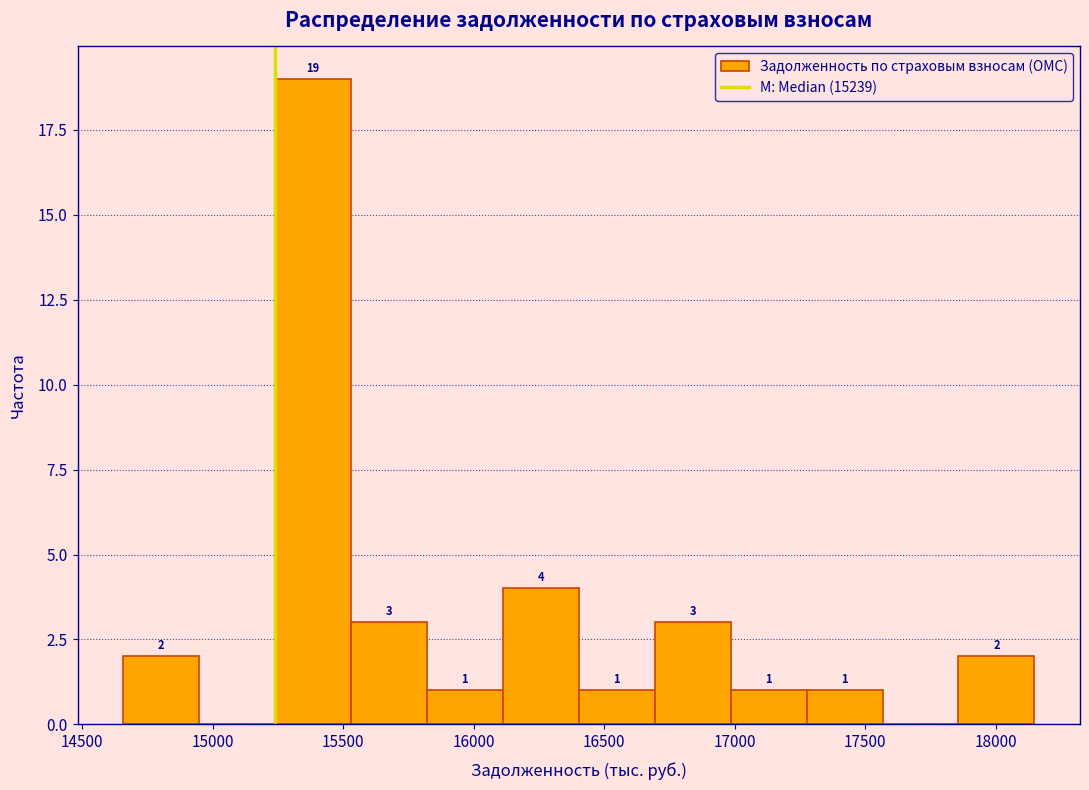

Over which range of the x-axis is the bar tallest?

15250 to 15550